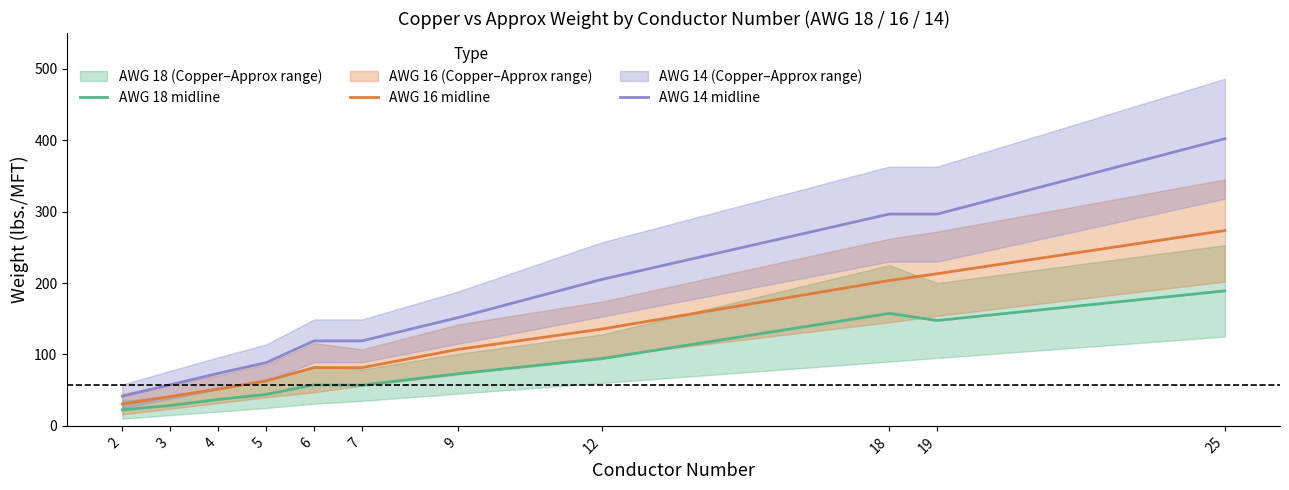

Which series has the widest spread of values?

AWG 14 midline